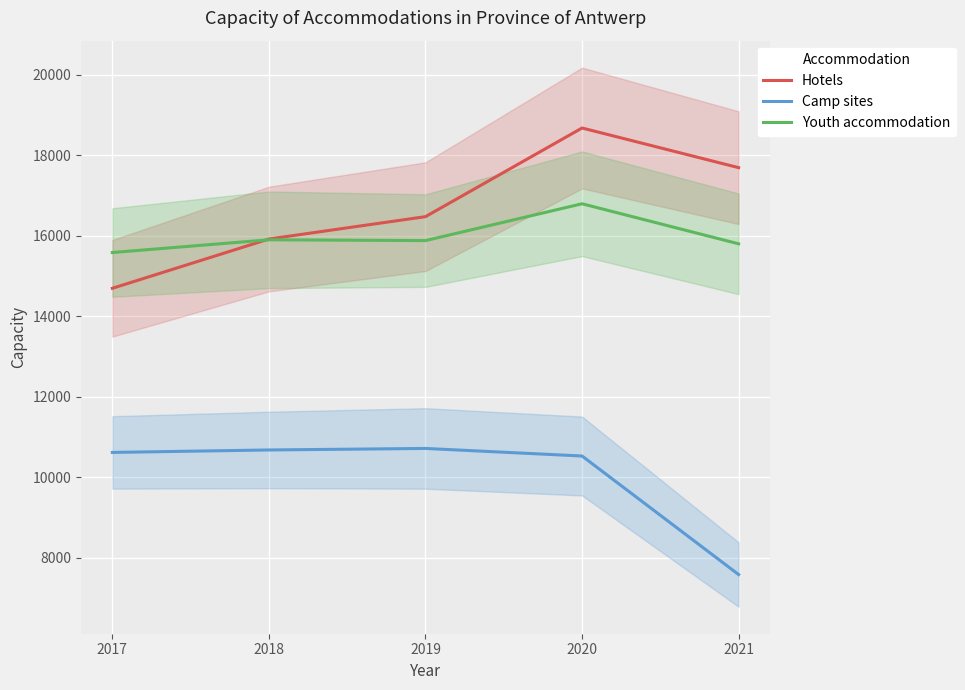

Read the Youth accommodation value at 2021, to the nearest 50.

15800